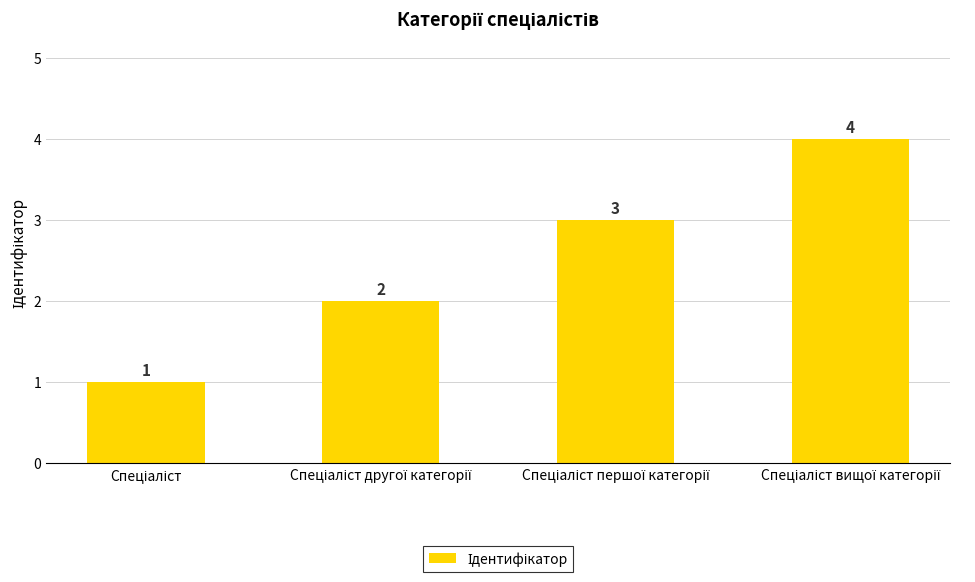

What is the greatest value displayed?

4